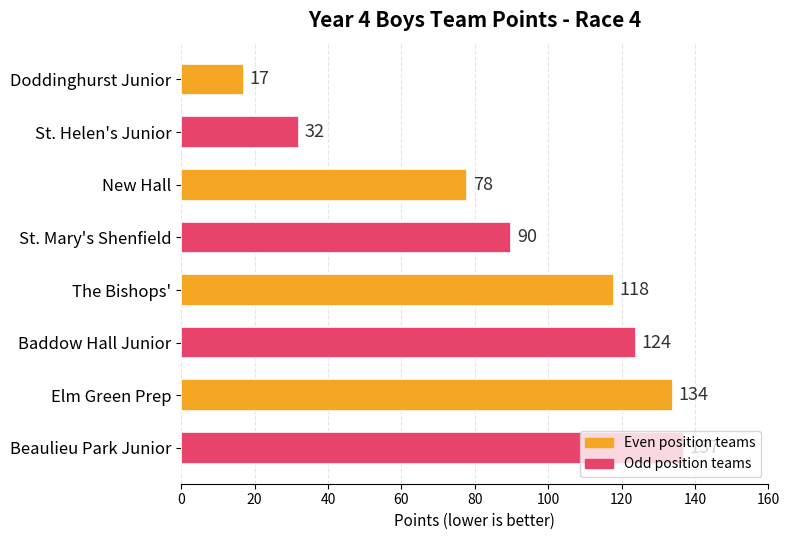

How many bars are there in total?

8